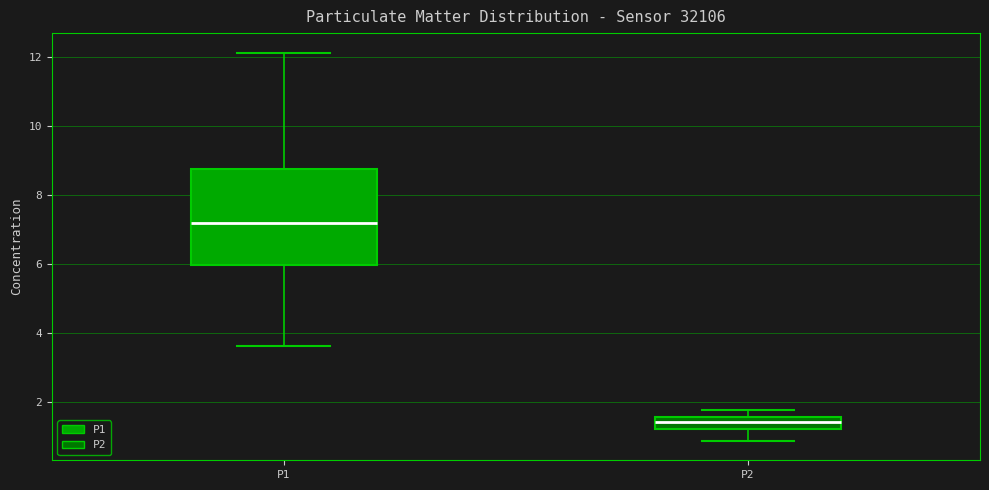

Reading left to right, transcribe this box plot: for each box, give where its median line is, the range the box spans, and where its two whiskers end, as read against the y-axis. The values are not printed on the chart, so give them approximately, as read against the axis.

P1: median 7.2, box 6.0 to 8.8, whiskers 3.6 to 12.2
P2: median 1.4, box 1.2 to 1.6, whiskers 0.8 to 1.8